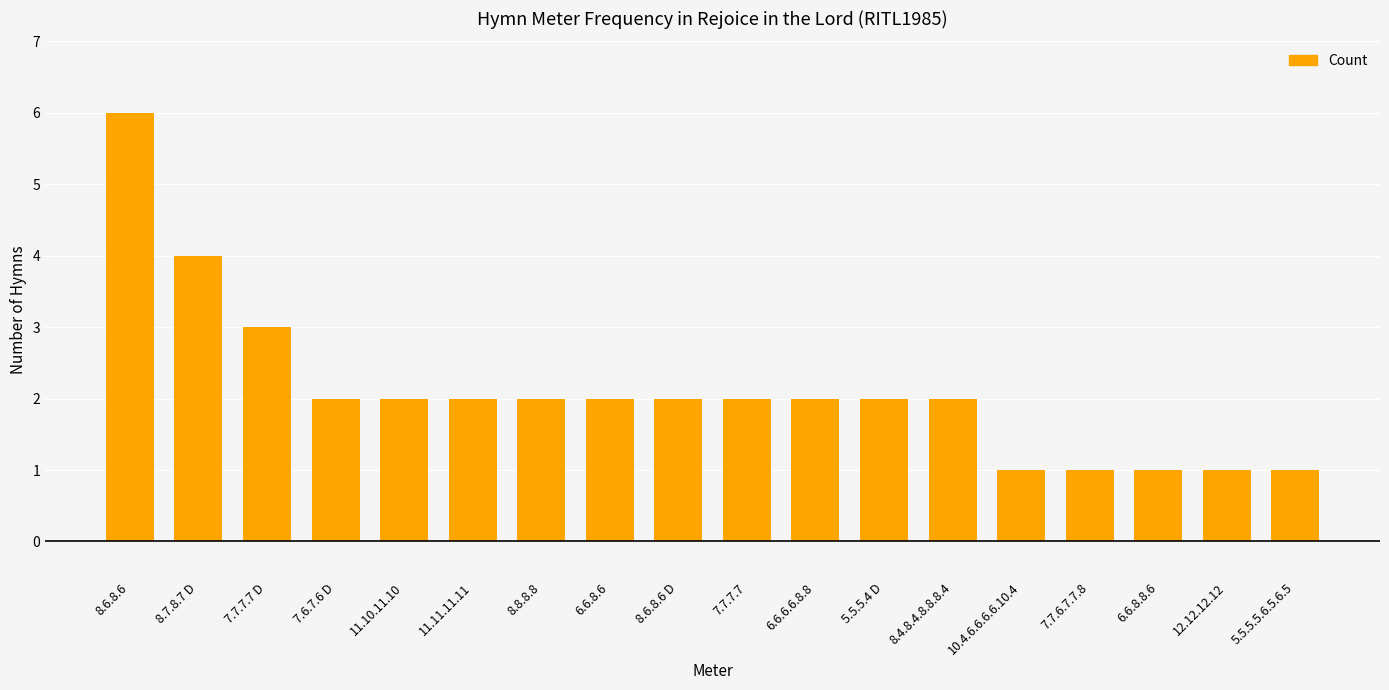

What is the sum of the values at 7.7.7.7 D and 11.11.11.11?

5